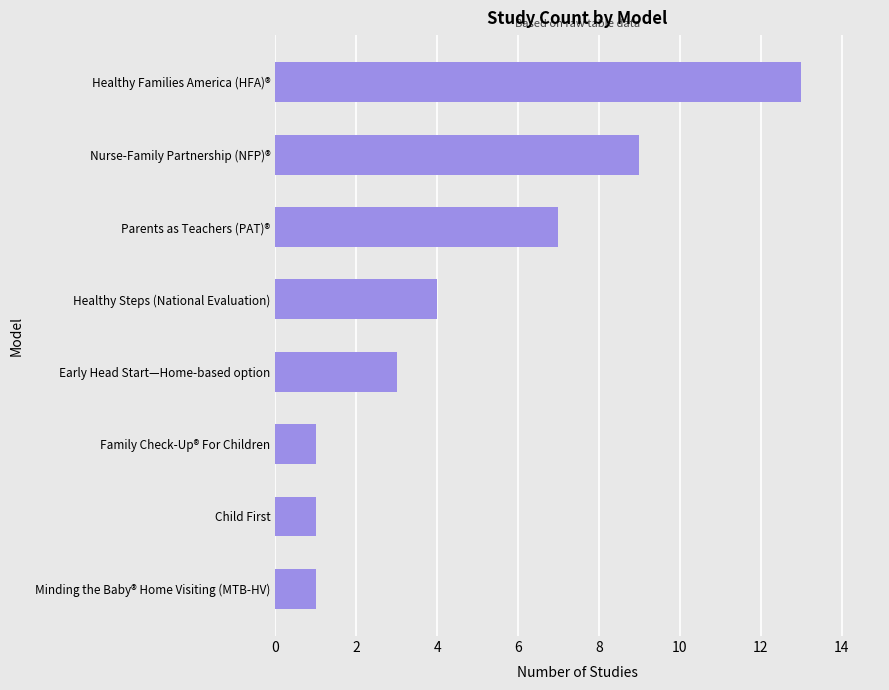

What is the approximate value at Parents as Teachers (PAT)®, to the nearest 5?

5